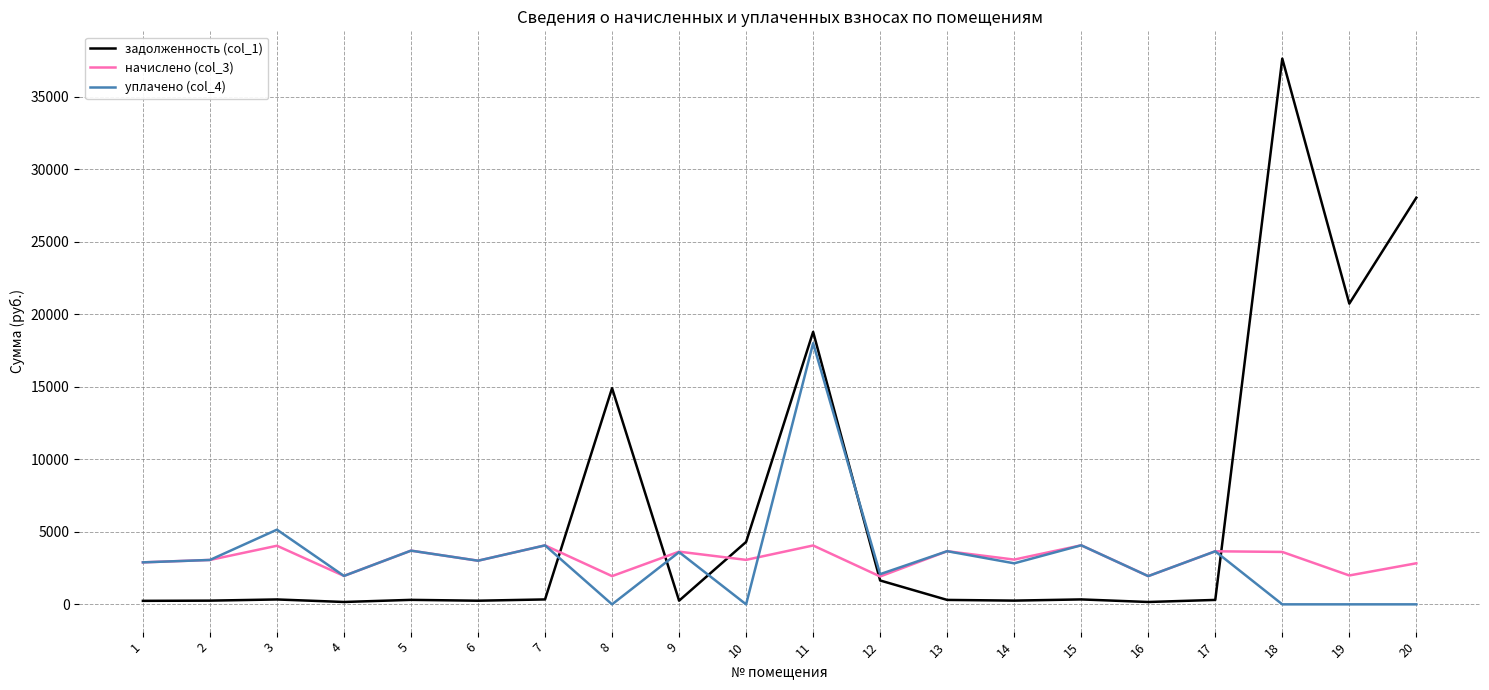

Which series has the widest spread of values?

задолженность (col_1)